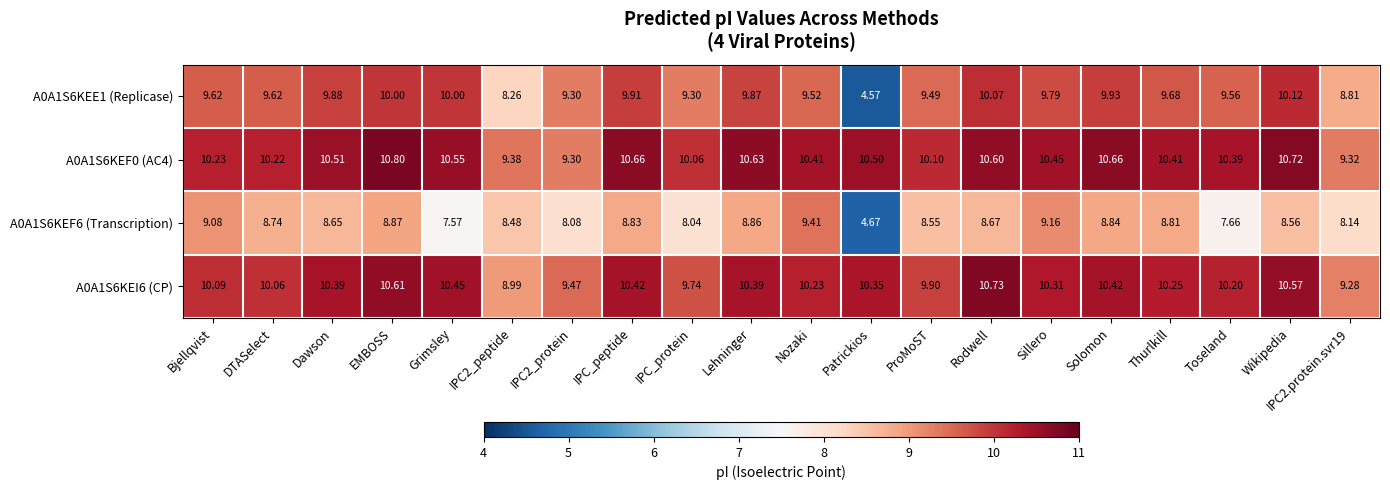

Which category has the highest value in the A0A1S6KEF6 (Transcription) series?

Nozaki